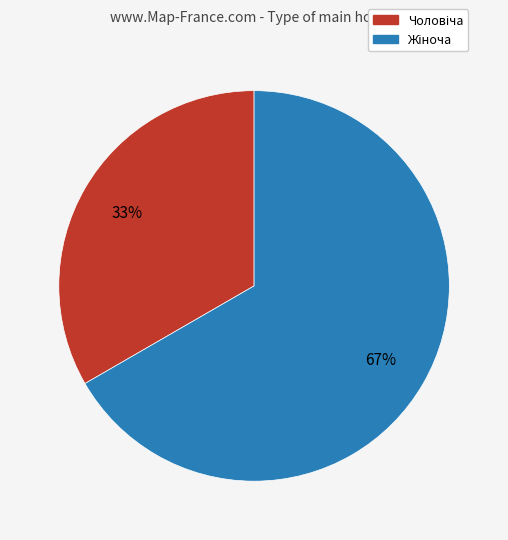

To the nearest percent, what is the average slice percentage?

50%